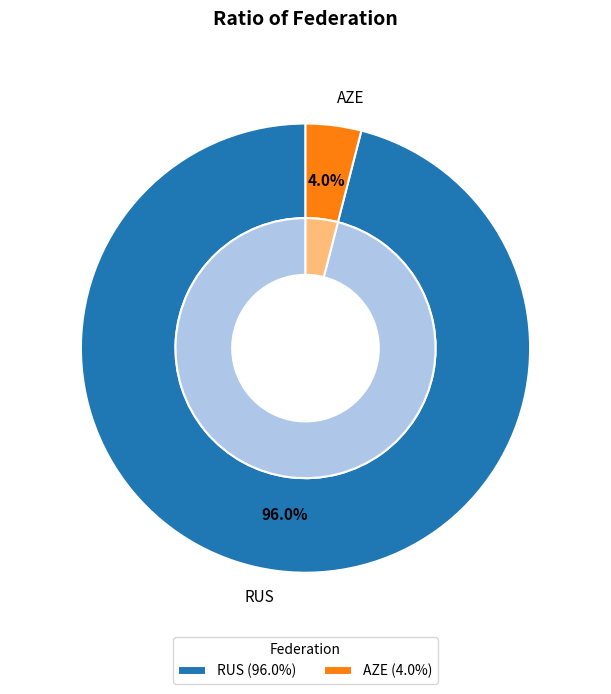

Do RUS and AZE together represent more than half of the pie?

Yes